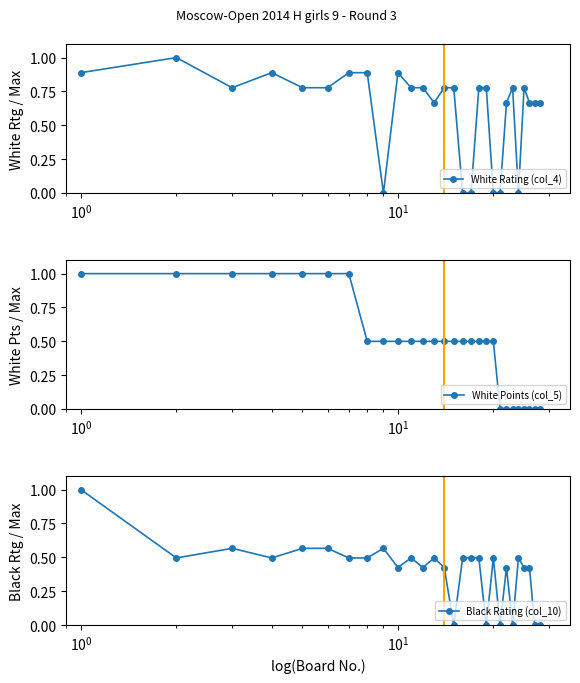

What is the highest value of the White Rating (col_4) series?

1.0